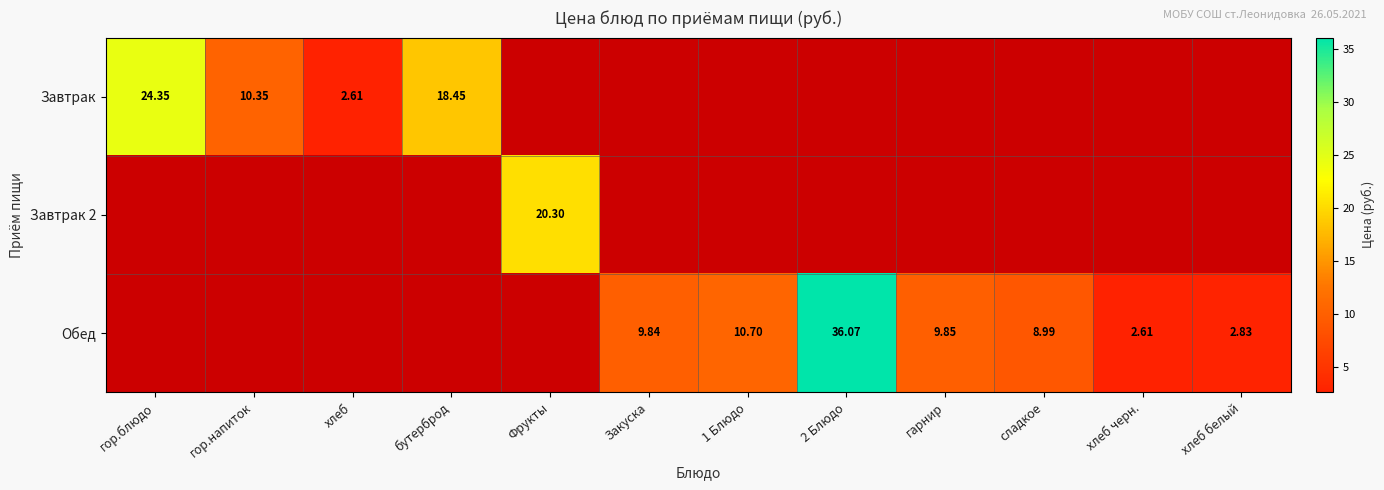

Is it true that Обед equals 2.8 at хлеб белый?

True